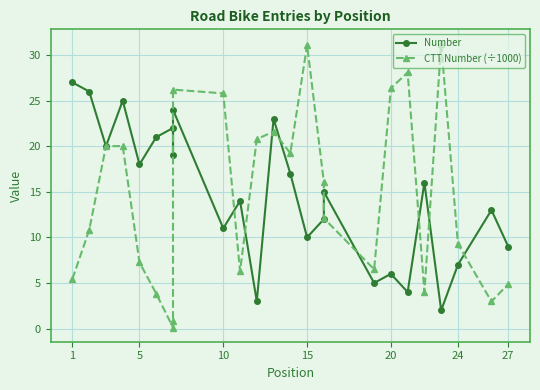

What are all the series names shown in the legend?

Number, CTT Number (÷1000)